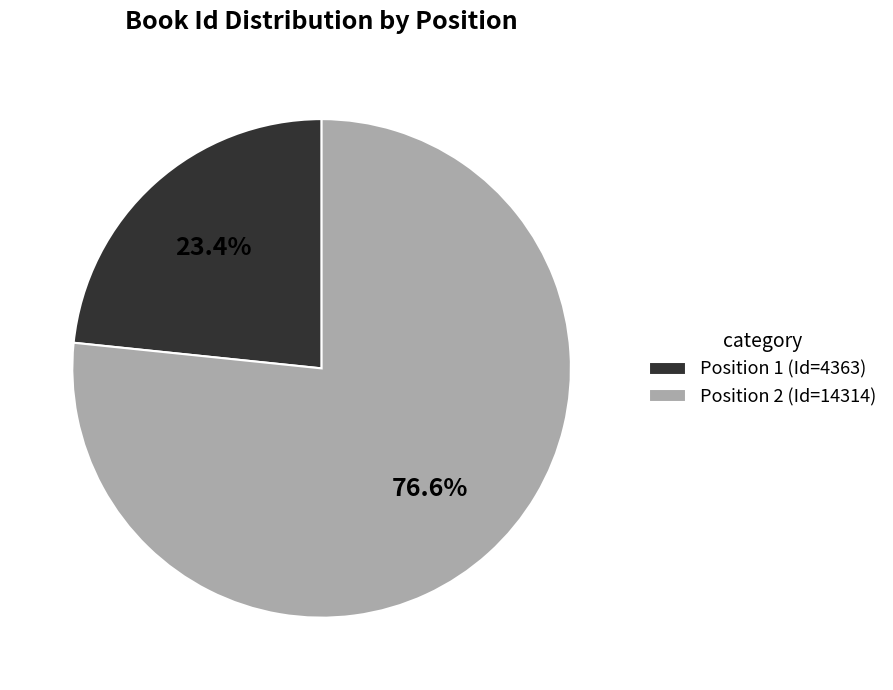

Is Position 1 (Id=4363) the majority of the pie?

No